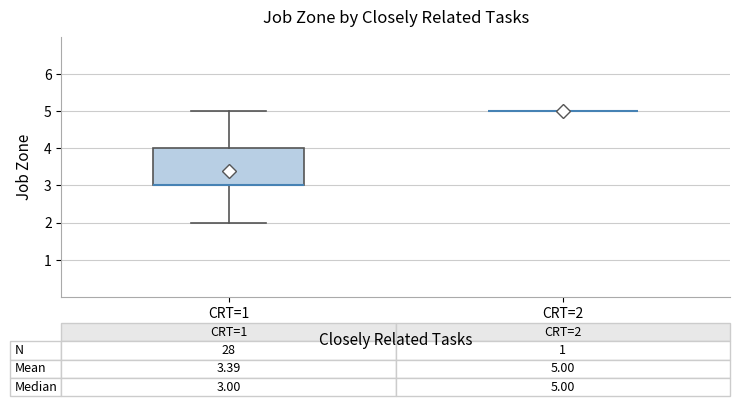

Which box is the tallest, from its lower edge to its upper edge?

CRT=1